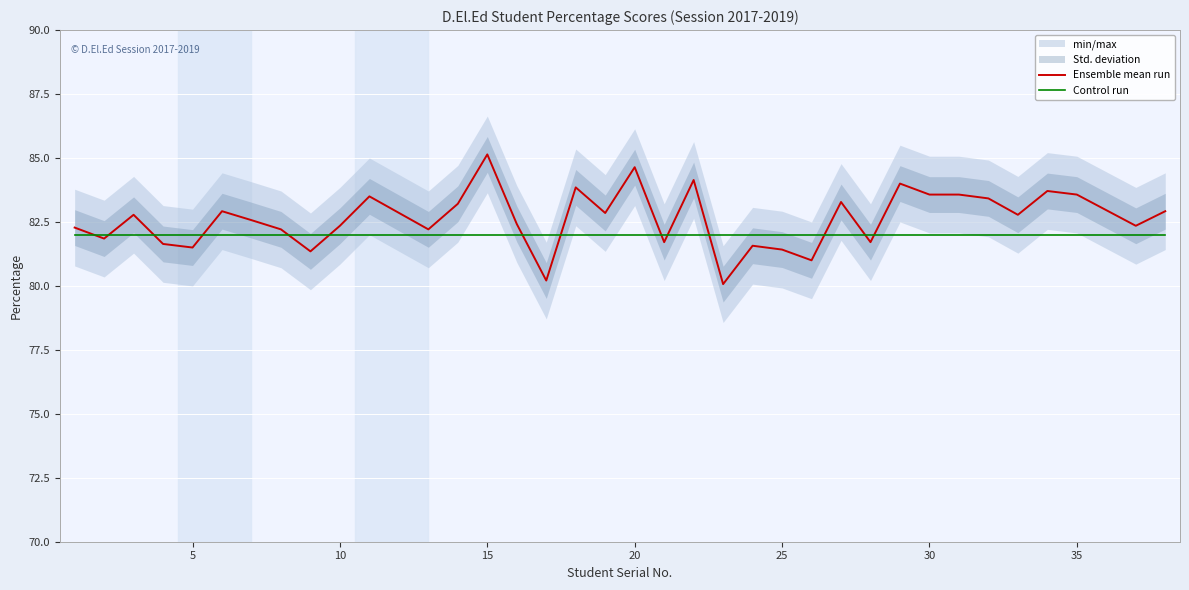

How many interior local valleys does the Ensemble mean run series have?

12